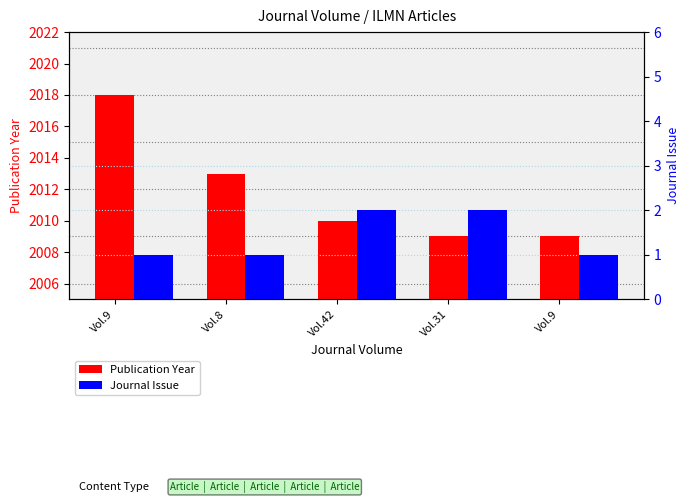

What is the sum of the Publication Year values at Vol.42 and Vol.9?

4019